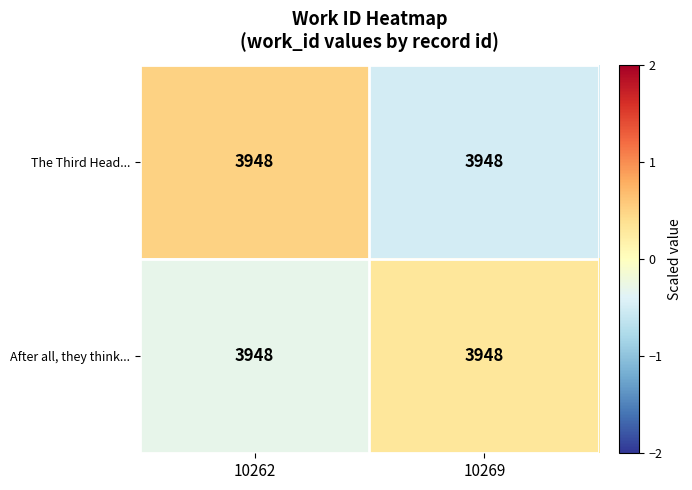

Where is After all, they think... nearest to the value 0?

10262